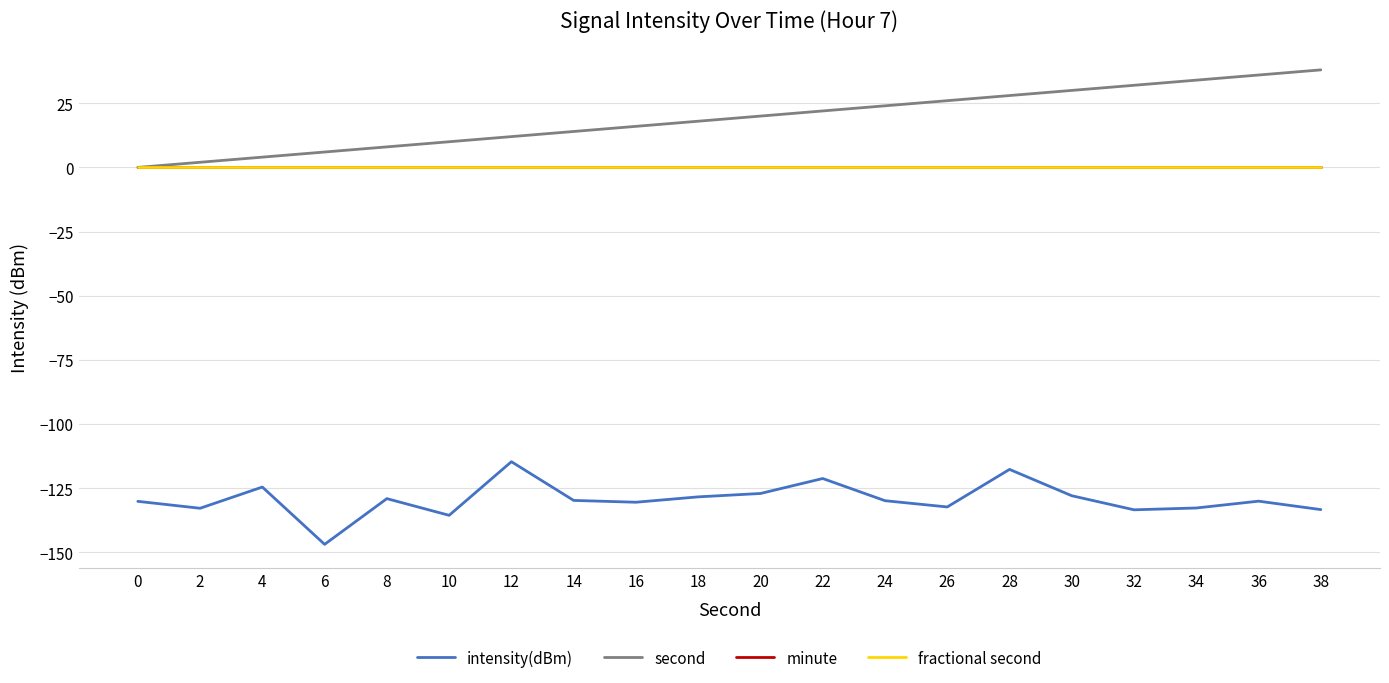

What is the difference between the highest and lowest values at 24?

153.9